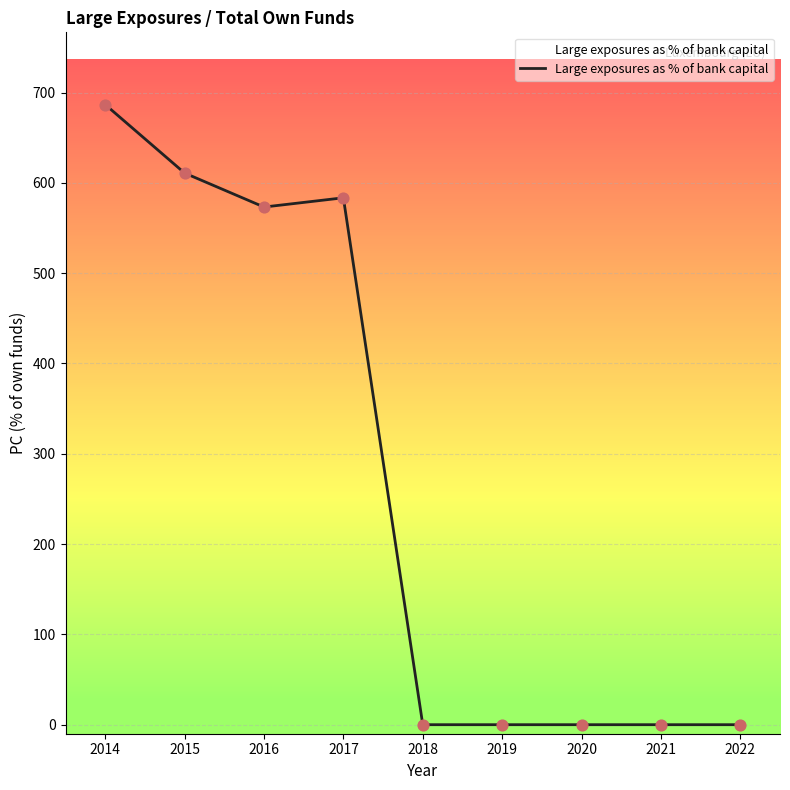

What is the change in value from 2017 to 2018?

-583.5